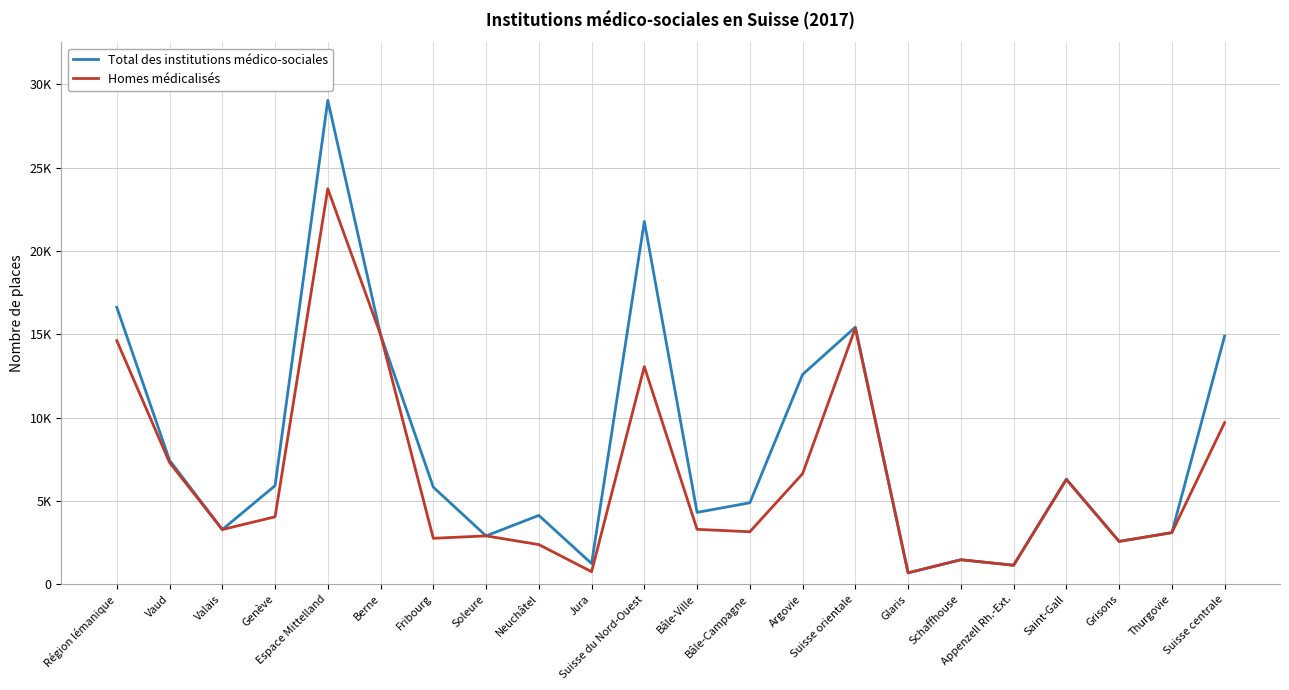

What are all the series names shown in the legend?

Total des institutions médico-sociales, Homes médicalisés